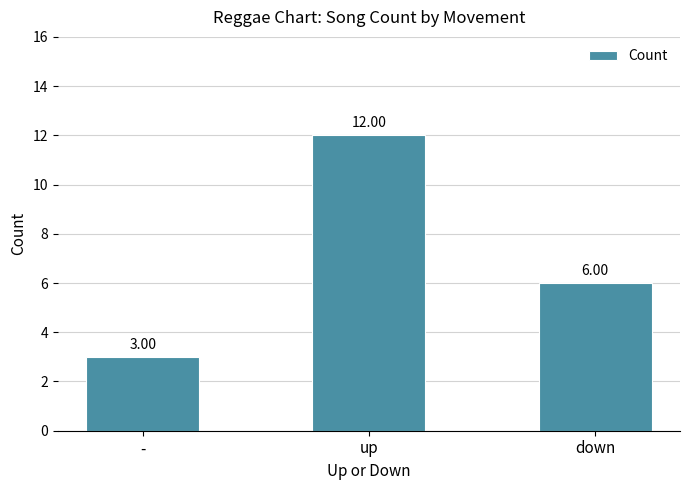

Where is the data nearest to the value 7?

down